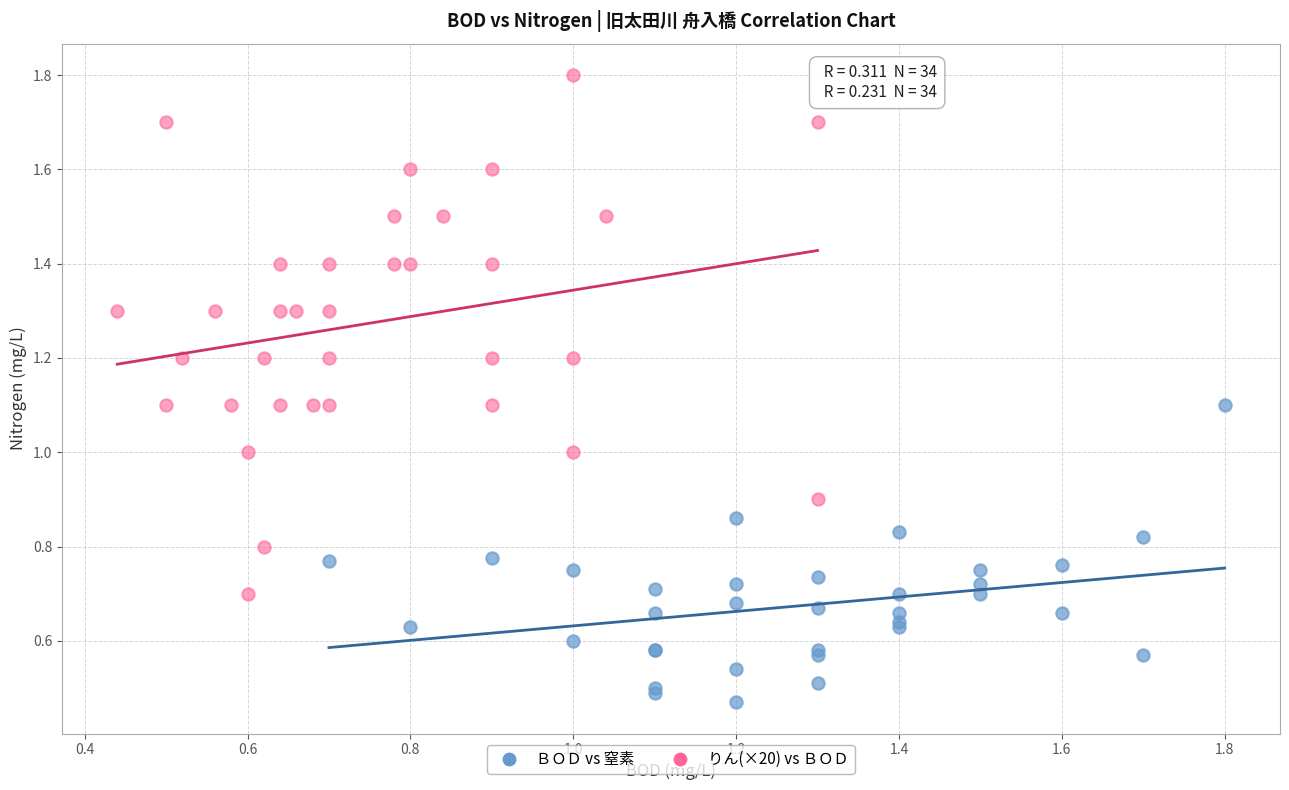

Which series contains the highest Y value?

りん(×20) vs ＢＯＤ